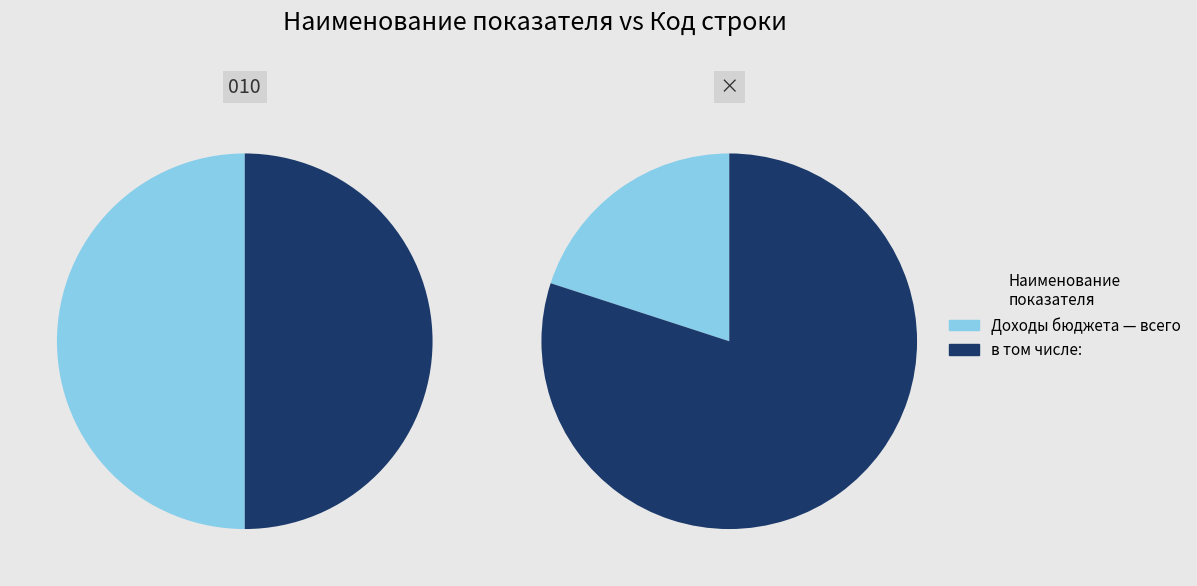

What is the smallest slice in the pie chart?

Доходы бюджета — всего